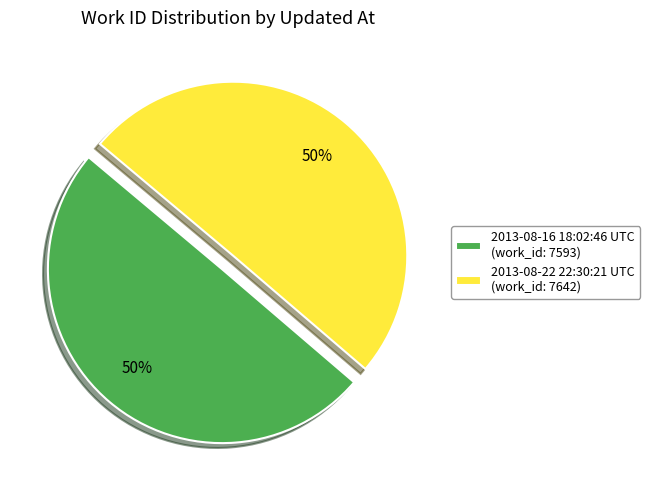

What is the ratio of the value at 2013-08-22 22:30:21 UTC (work_id: 7642) to the value at 2013-08-16 18:02:46 UTC (work_id: 7593)?

1.0